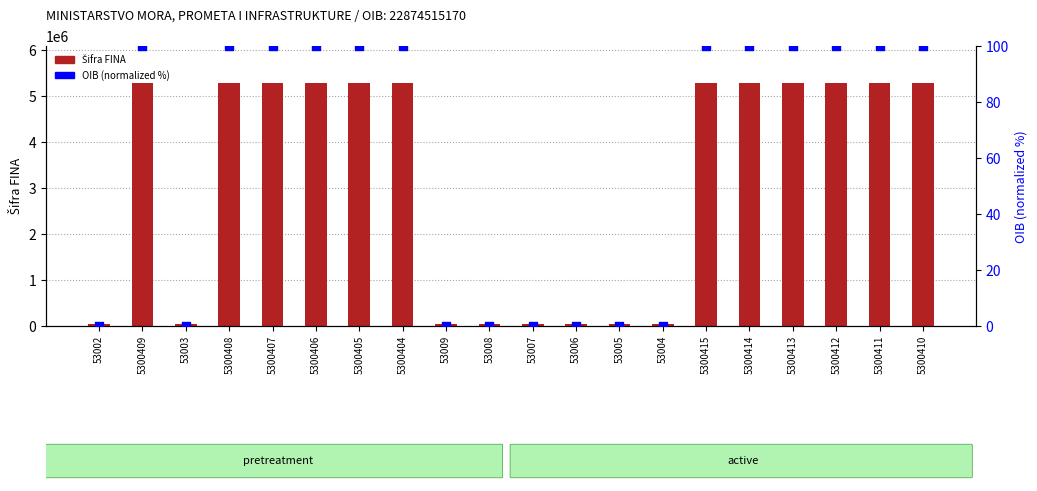

Which series contains the highest Y value?

Šifra FINA